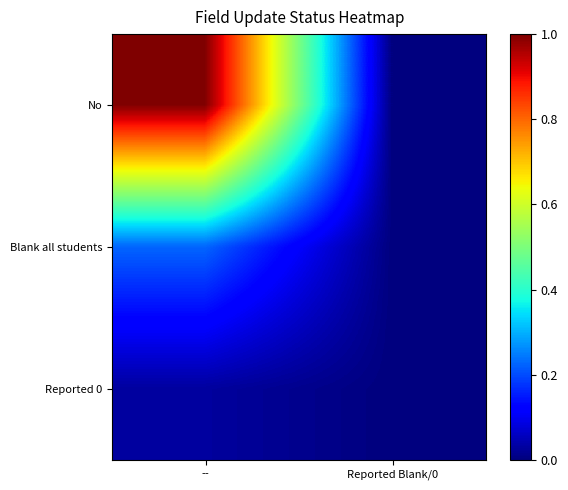

What is the total value across all series at --?

1.3